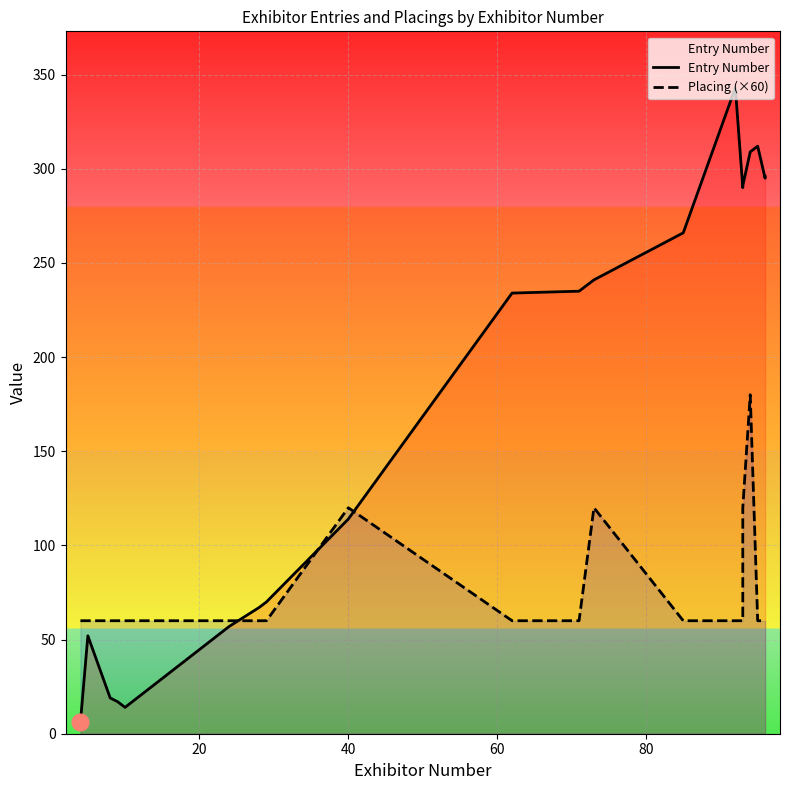

How many times do Entry Number and Placing (×60) cross each other?

3